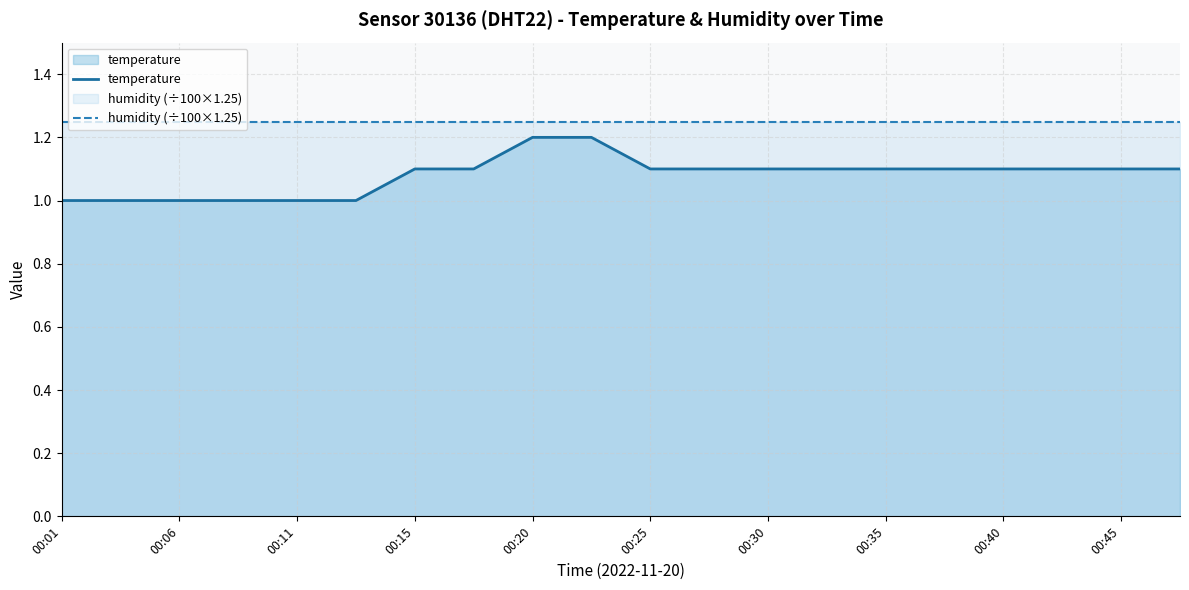

At which label does humidity (÷100×1.25) reach its minimum?

00:01